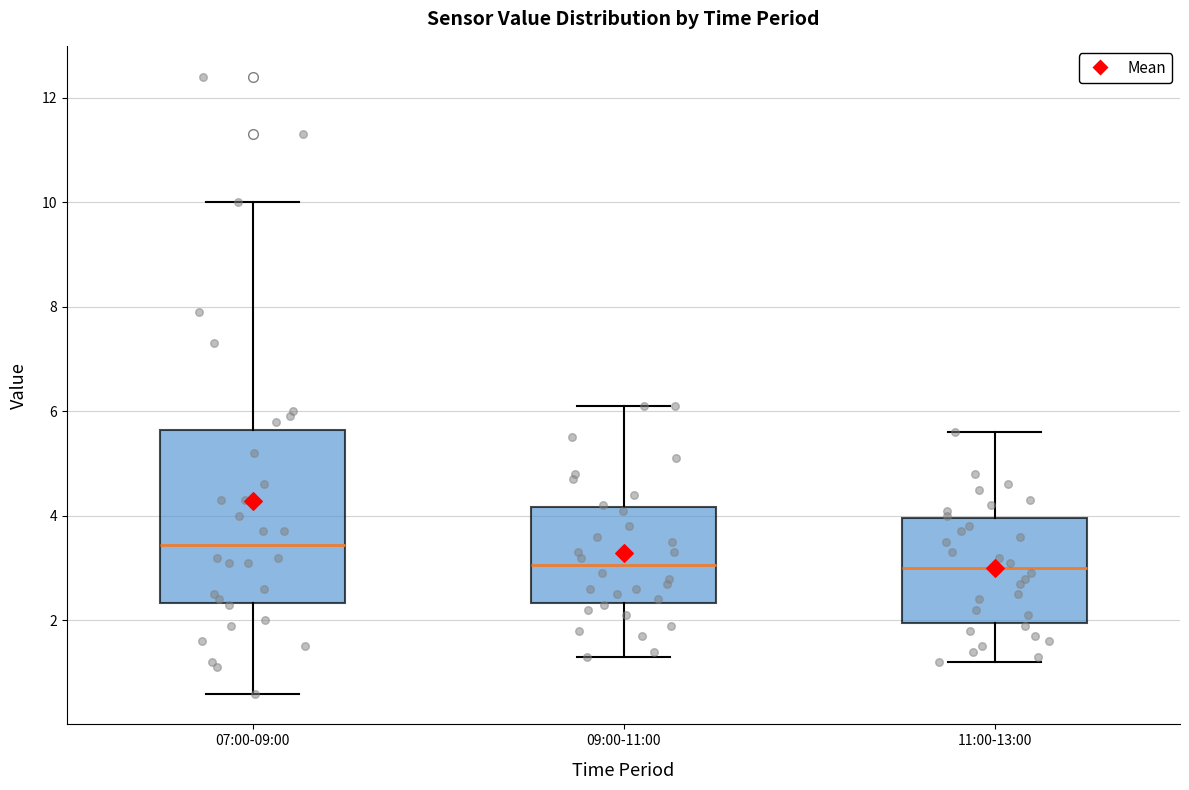

Reading left to right, read every box against the y-axis: the position of its median line, the range the box covers, and the ends of its whiskers. The values are not printed on the chart, so give them approximately, as read against the axis.

07:00-09:00: median 3.4, box 2.4 to 5.6, whiskers 0.6 to 10.0
09:00-11:00: median 3.0, box 2.4 to 4.2, whiskers 1.4 to 6.2
11:00-13:00: median 3.0, box 2.0 to 4.0, whiskers 1.2 to 5.6